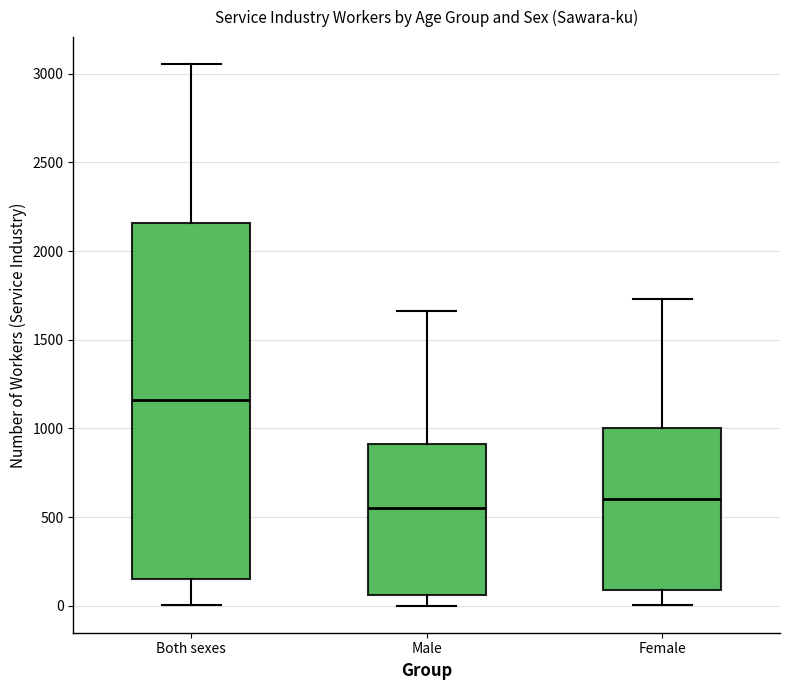

Reading left to right, transcribe this box plot: for each box, give where its median line is, the range the box spans, and where its two whiskers end, as read against the y-axis. The values are not printed on the chart, so give them approximately, as read against the axis.

Both sexes: median 1150, box 150 to 2150, whiskers 0 to 3050
Male: median 550, box 50 to 900, whiskers 0 to 1650
Female: median 600, box 100 to 1000, whiskers 0 to 1750